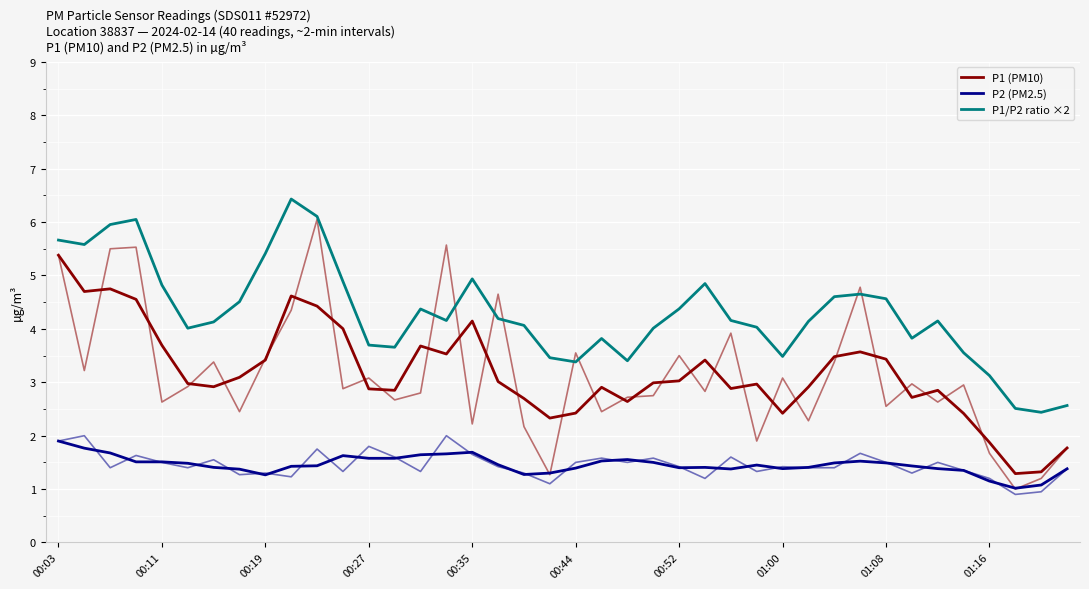

True or false: P1 (PM10) has more than 1 points higher than both neighbors.

True